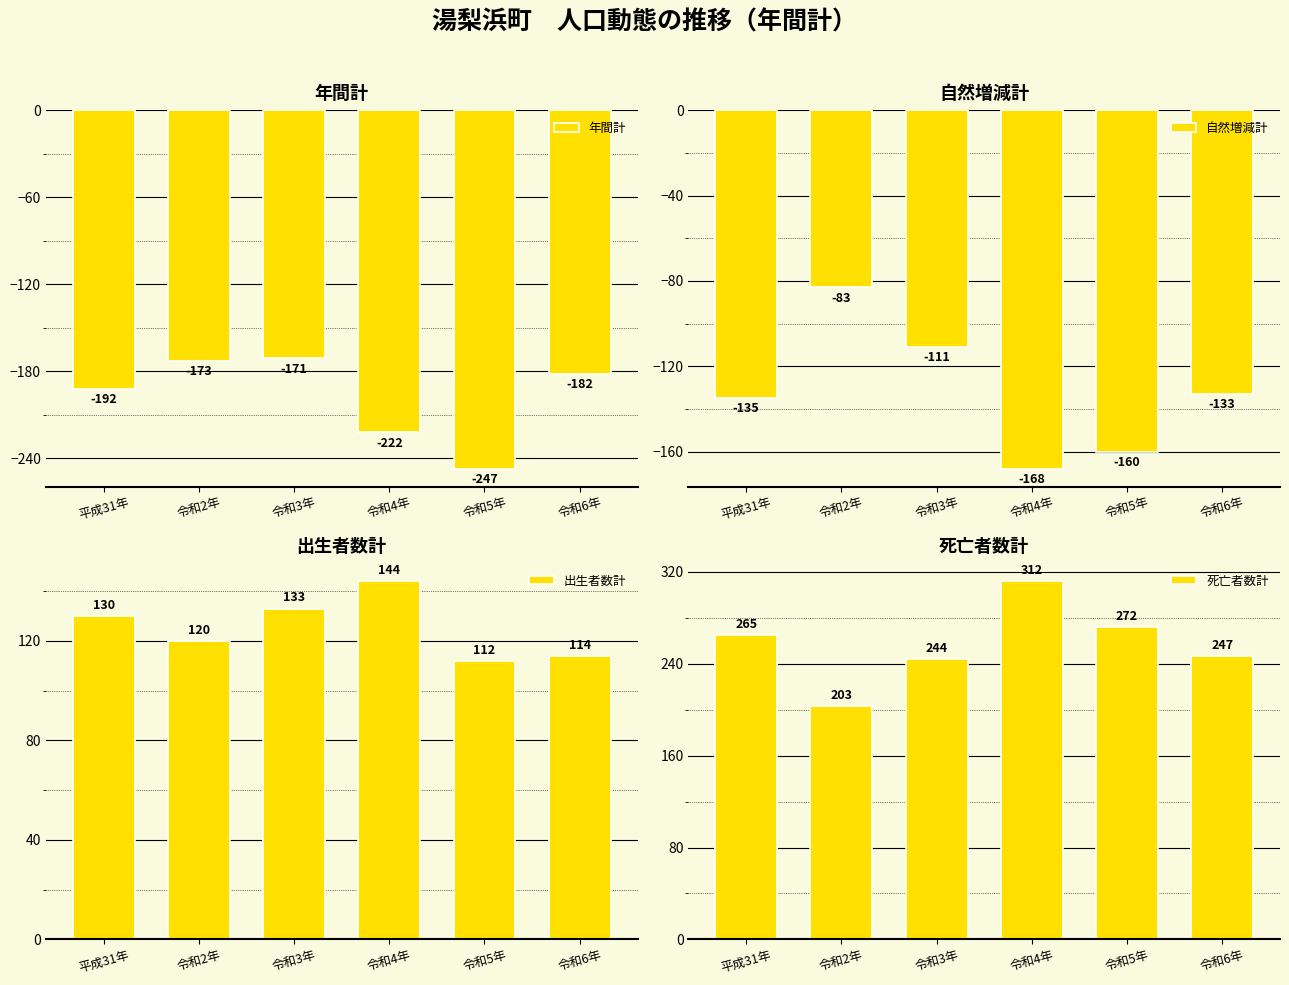

What is the difference between the 死亡者数計 values at 令和2年 and 令和3年?

41